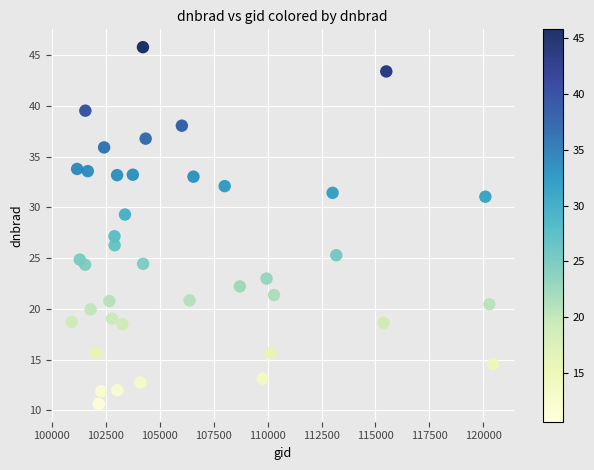

What Y value in the scatter plot is closest to 28?

27.2